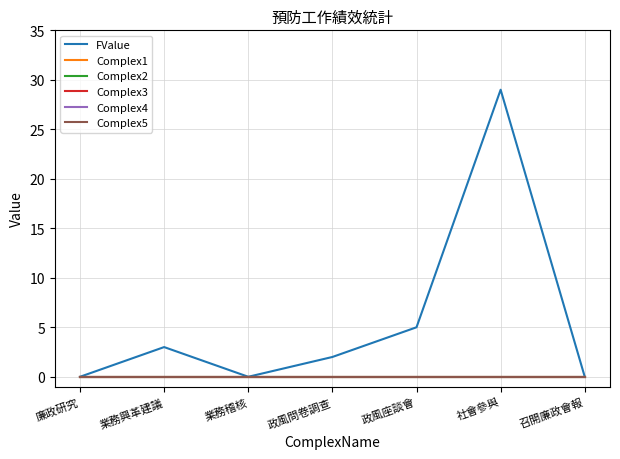

How many lines are shown in the chart?

6